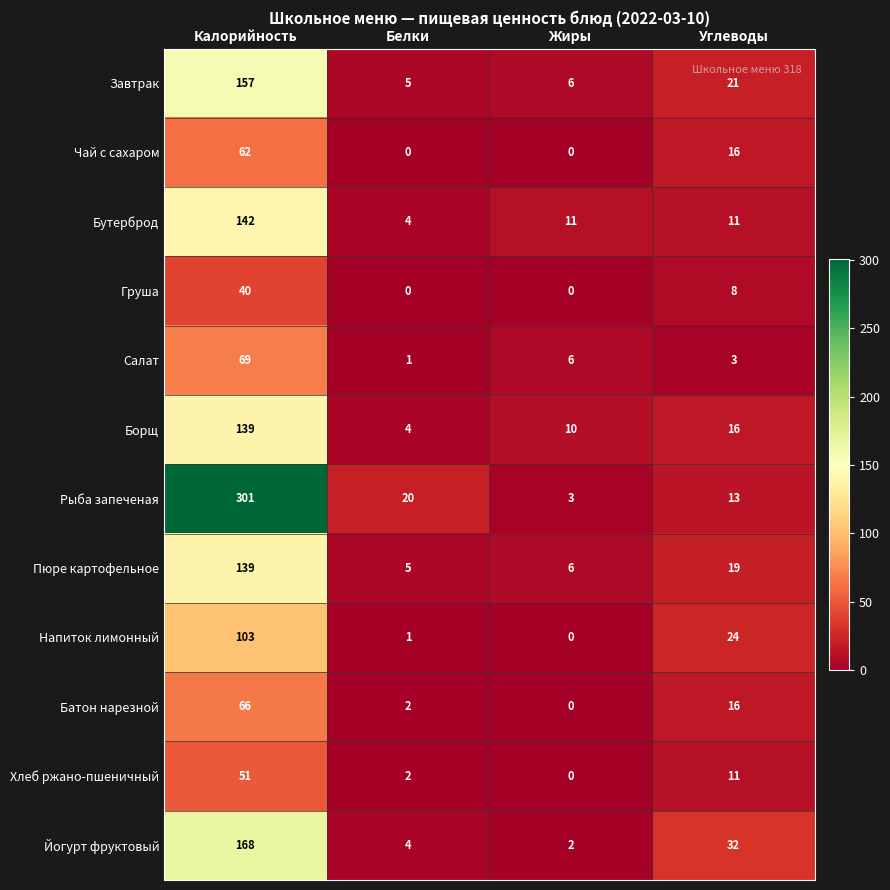

What is the total value across all series at Калорийность?

1437